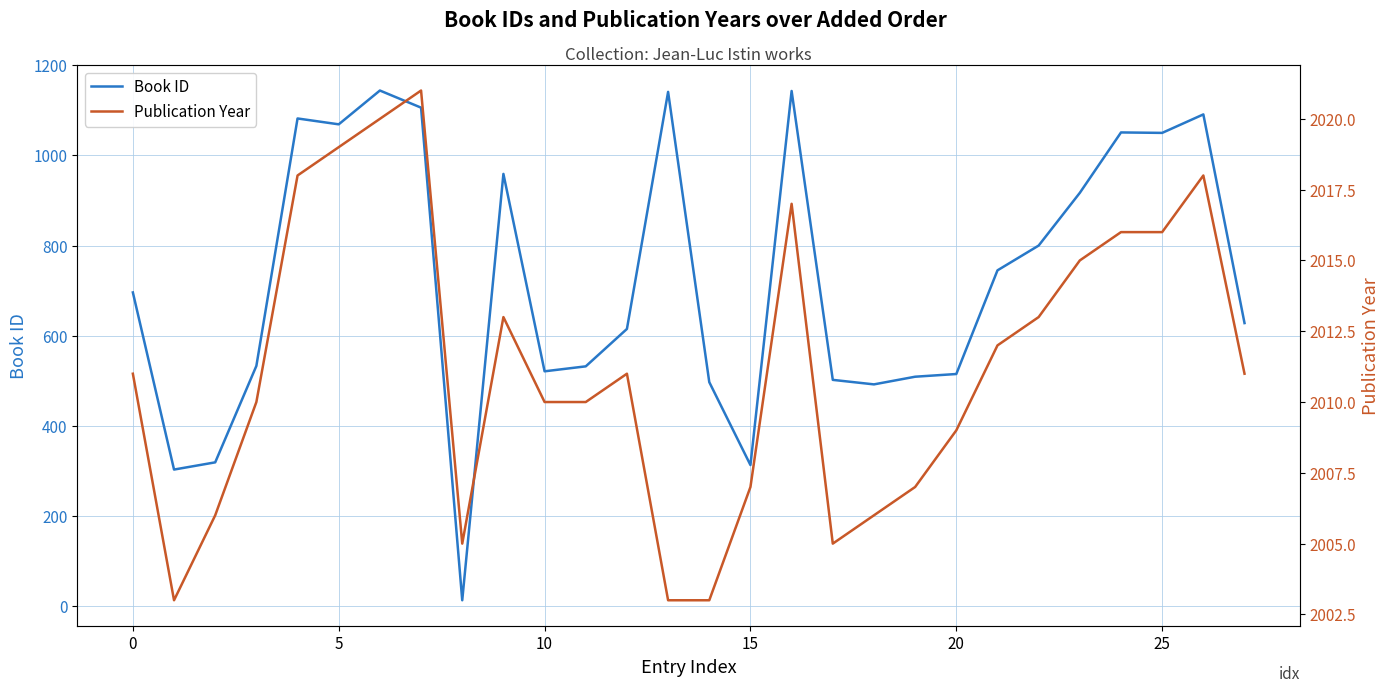

How many data points in Book ID are above 696?

13